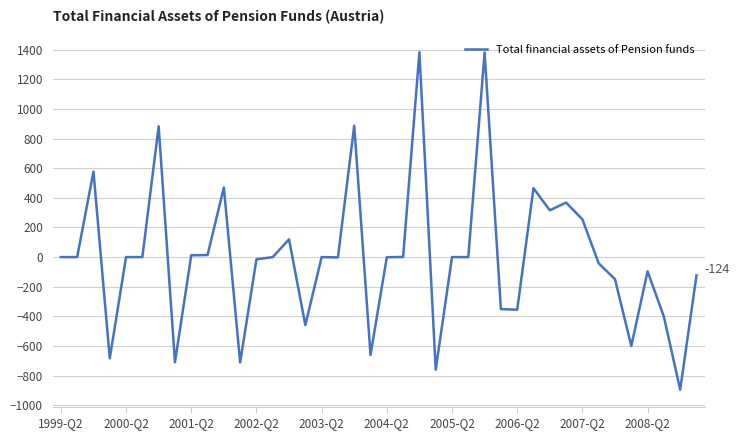

What is the minimum value shown in the chart?

-895